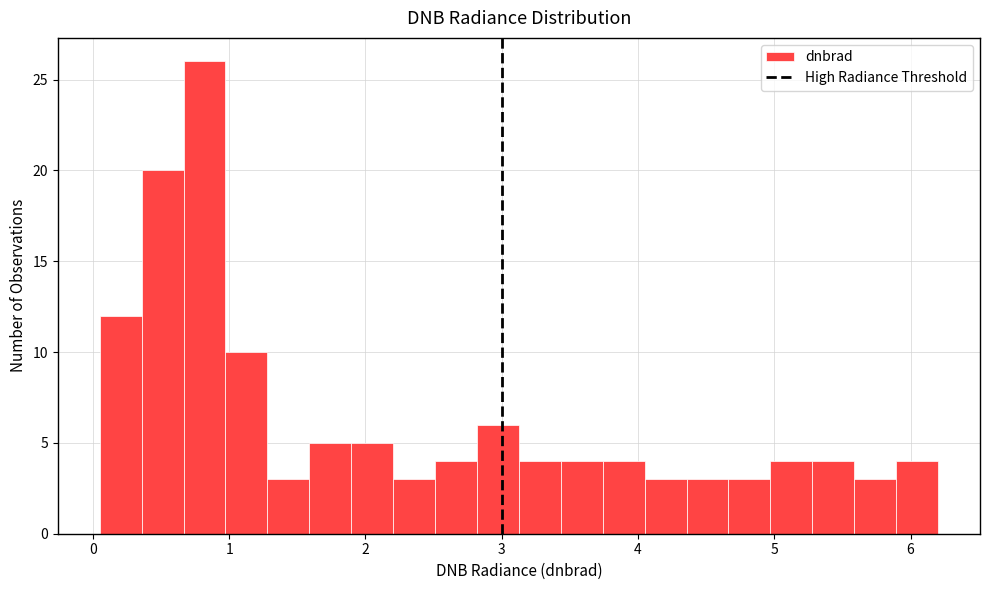

Around what value on the x-axis is the tallest bar? Give the approximate position of its centre, as read against the axis.

0.8